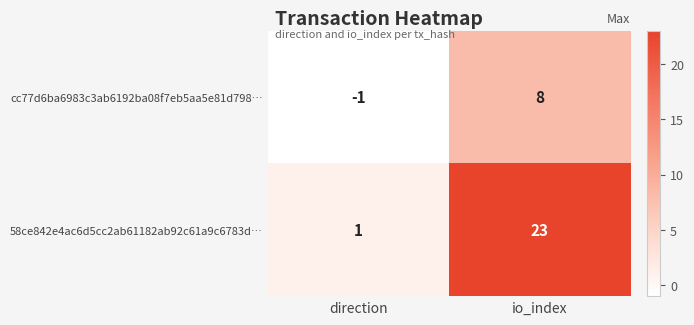

What is the spread (max minus min) of values at direction?

2